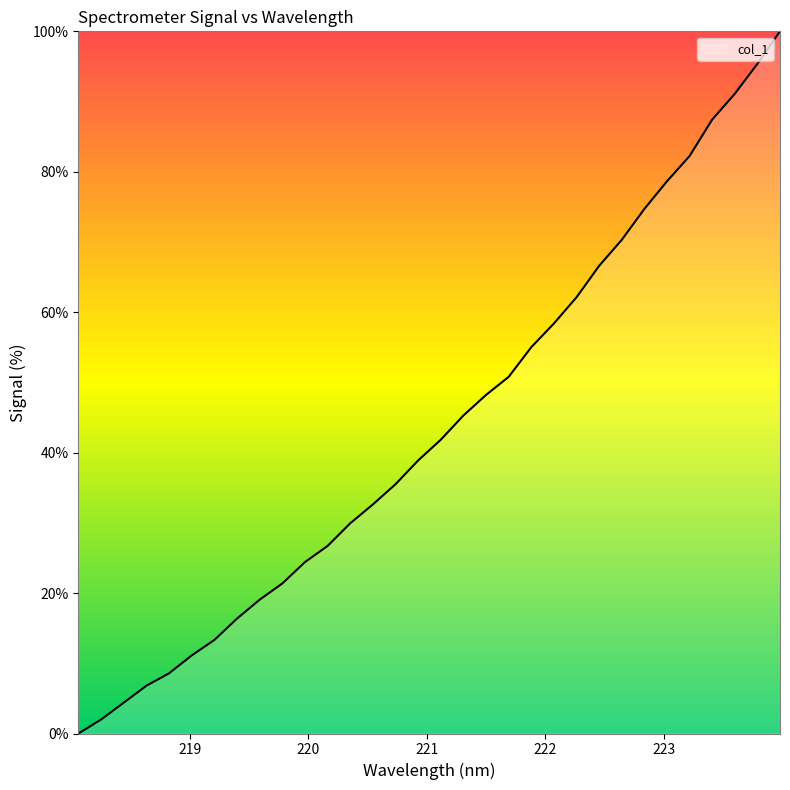

What is the maximum value shown in the chart?

100.0